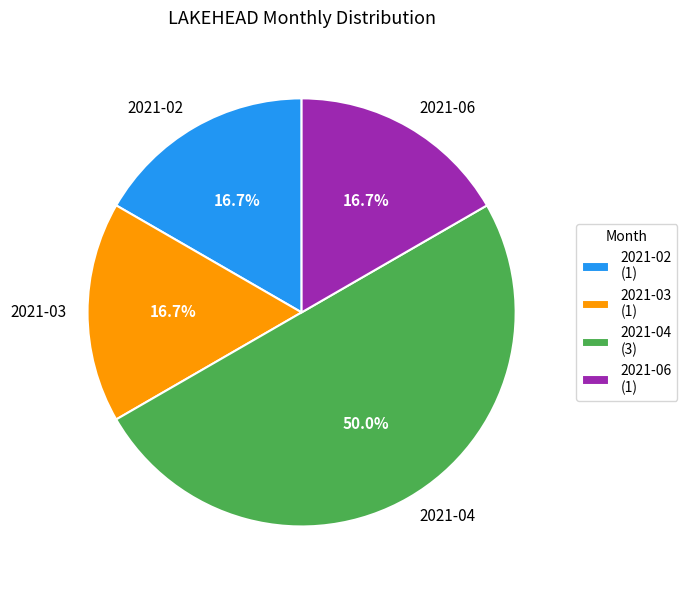

Between 2021-06 and 2021-04, which is larger?

2021-04